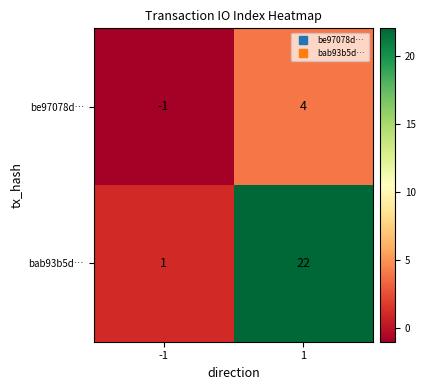

What is the average value of the bab93b5d… series?

12